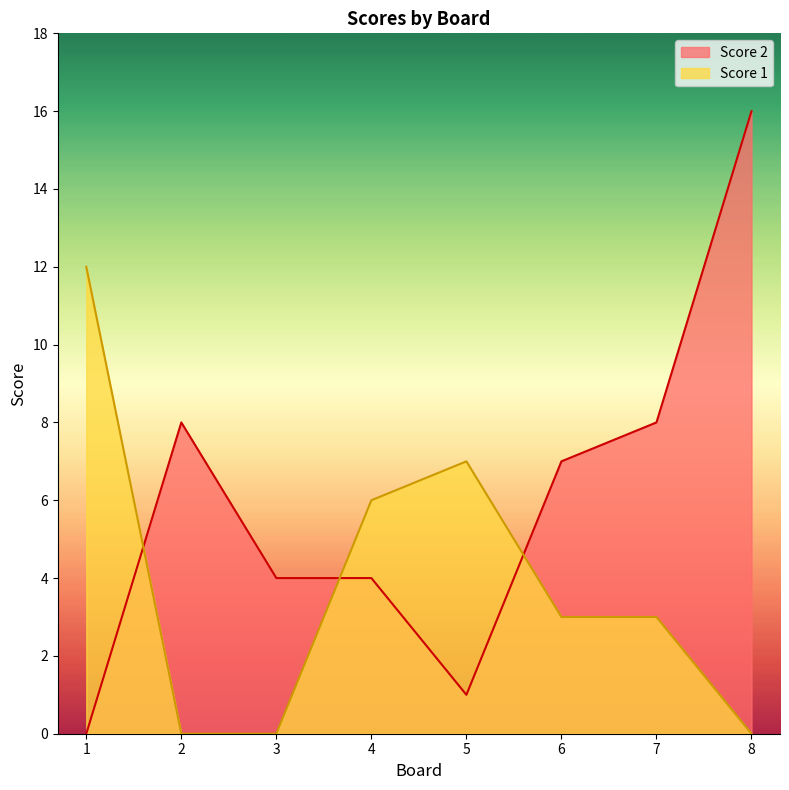

What is the value of the Score 1 point at the 5th from the left?

7